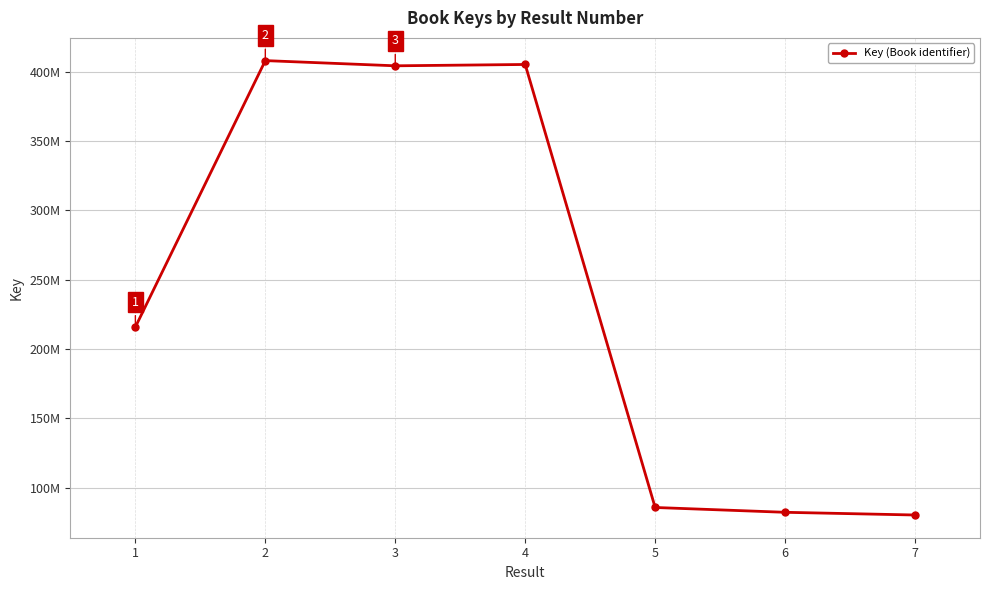

The chart shows a value of 161450984 at 4. True or false?

False